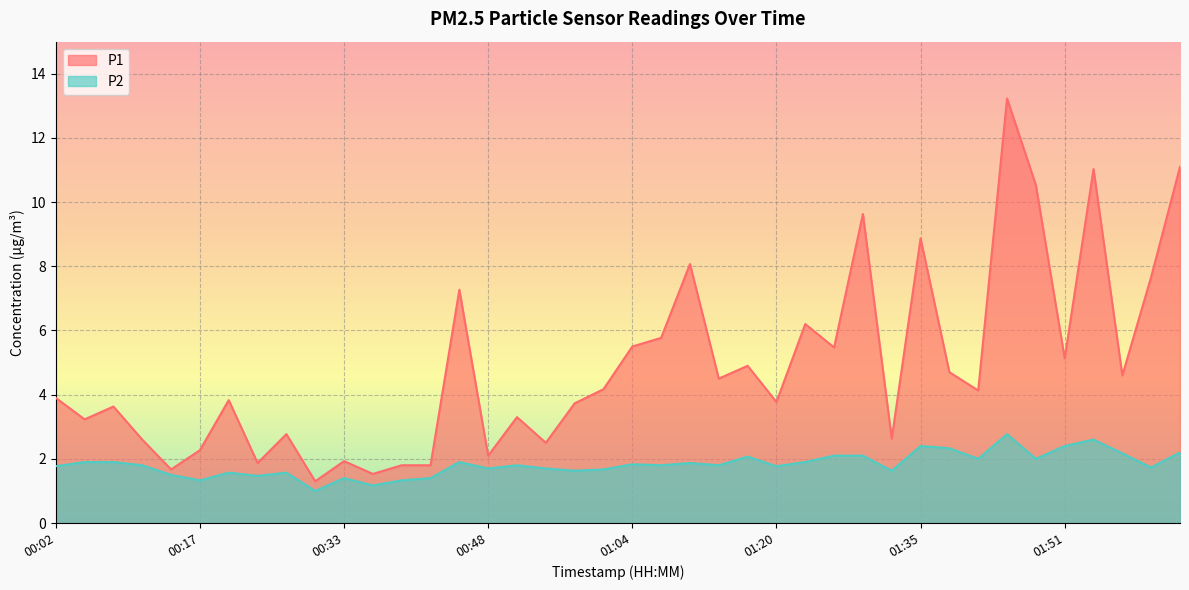

Reading left to right, what are all the values shown in this chart?

P1: 3.9	3.2	3.6	2.6	1.7	2.3	3.8	1.9	2.8	1.3	1.9	1.5	1.8	1.8	7.3	2.1	3.3	2.5	3.7	4.2	5.5	5.8	8.1	4.5	4.9	3.8	6.2	5.5	9.6	2.6	8.9	4.7	4.1	13.2	10.5	5.1	11.0	4.6	7.7	11.1
P2: 1.8	1.9	1.9	1.8	1.5	1.3	1.6	1.5	1.6	1.0	1.4	1.2	1.3	1.4	1.9	1.7	1.8	1.7	1.6	1.7	1.8	1.8	1.9	1.8	2.1	1.8	1.9	2.1	2.1	1.6	2.4	2.3	2.0	2.8	2.0	2.4	2.6	2.2	1.7	2.2